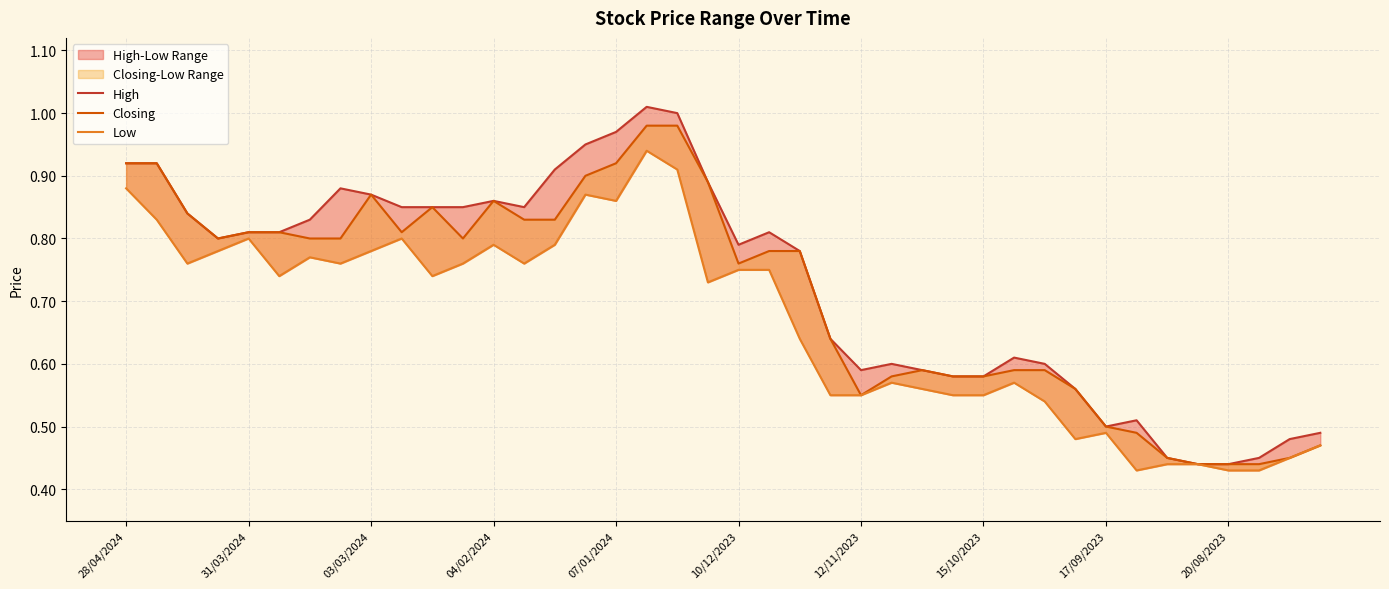

True or false: Closing has a value of 0.6 at 29.

True